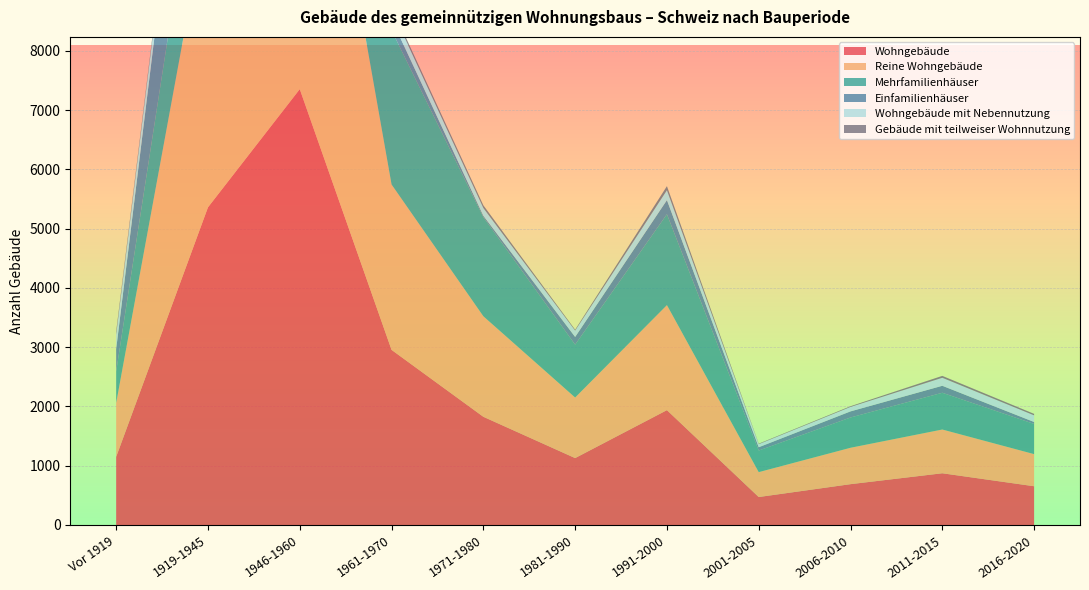

Reading left to right, extract all data points from this chart.

Wohngebäude: Vor 1919=1150	1919-1945=5360	1946-1960=7353	1961-1970=2955	1971-1980=1826	1981-1990=1129	1991-2000=1938	2001-2005=472	2006-2010=689	2011-2015=873	2016-2020=654
Reine Wohngebäude: Vor 1919=910	1919-1945=5115	1946-1960=7146	1961-1970=2790	1971-1980=1696	1981-1990=1022	1991-2000=1772	2001-2005=420	2006-2010=614	2011-2015=738	2016-2020=542
Mehrfamilienhäuser: Vor 1919=530	1919-1945=2121	1946-1960=5181	1961-1970=2602	1971-1980=1672	1981-1990=892	1991-2000=1534	2001-2005=364	2006-2010=511	2011-2015=620	2016-2020=509
Einfamilienhäuser: Vor 1919=380	1919-1945=2994	1946-1960=1965	1961-1970=188	1971-1980=24	1981-1990=130	1991-2000=238	2001-2005=56	2006-2010=103	2011-2015=118	2016-2020=33
Wohngebäude mit Nebennutzung: Vor 1919=240	1919-1945=245	1946-1960=207	1961-1970=165	1971-1980=130	1981-1990=107	1991-2000=166	2001-2005=52	2006-2010=75	2011-2015=135	2016-2020=112
Gebäude mit teilweiser Wohnnutzung: Vor 1919=54	1919-1945=38	1946-1960=40	1961-1970=49	1971-1980=46	1981-1990=15	1991-2000=69	2001-2005=8	2006-2010=12	2011-2015=32	2016-2020=25